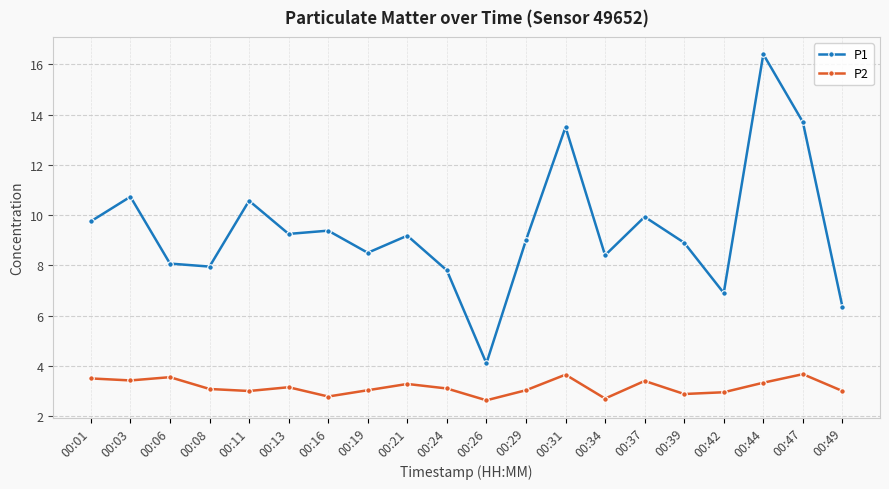

What is the average value of the P1 series?

9.4